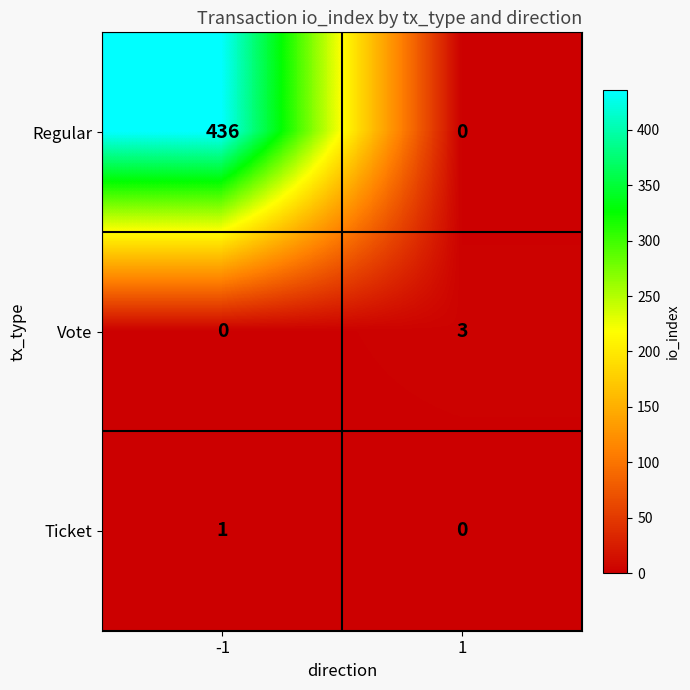

Between -1 and 1, which series saw the biggest shift?

Regular